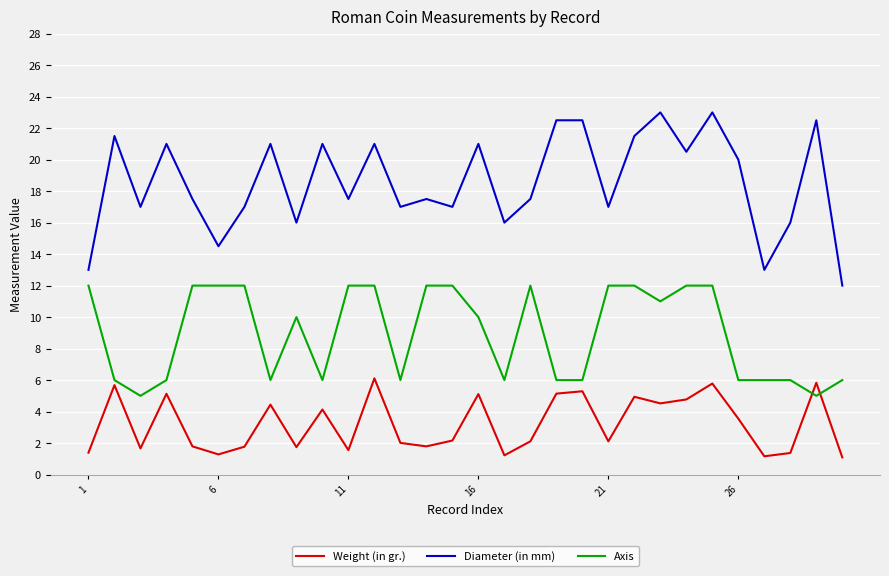

What is the lowest value of the Diameter (in mm) series?

12.0